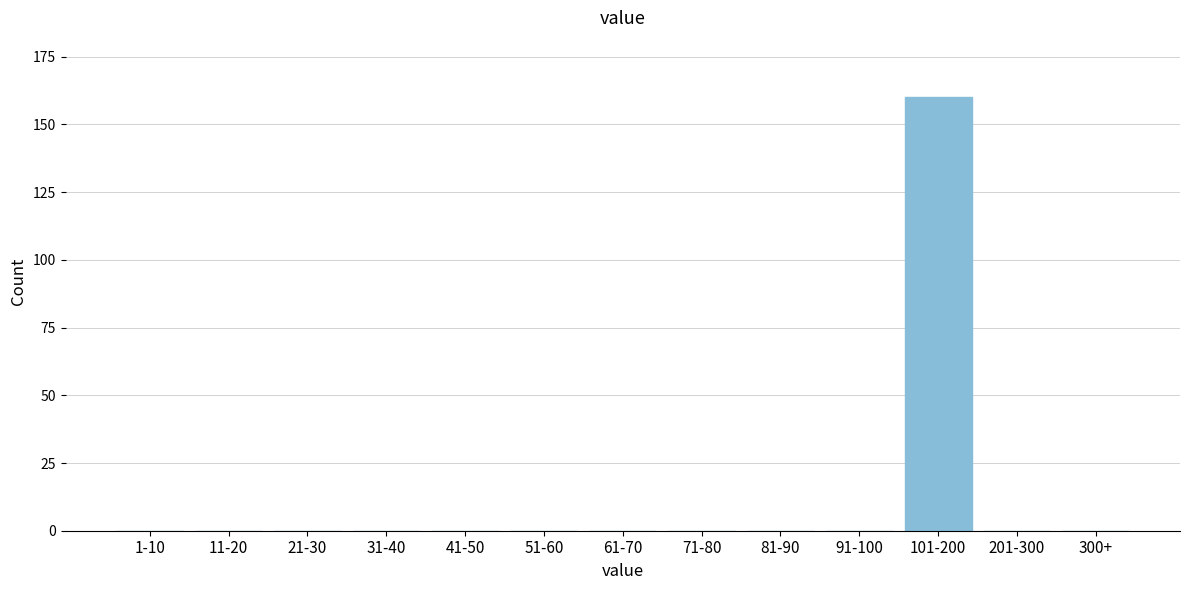

Reading left to right, transcribe all the data shown in this chart.

1-10=0	11-20=0	21-30=0	31-40=0	41-50=0	51-60=0	61-70=0	71-80=0	81-90=0	91-100=0	101-200=160	201-300=0	300+=0